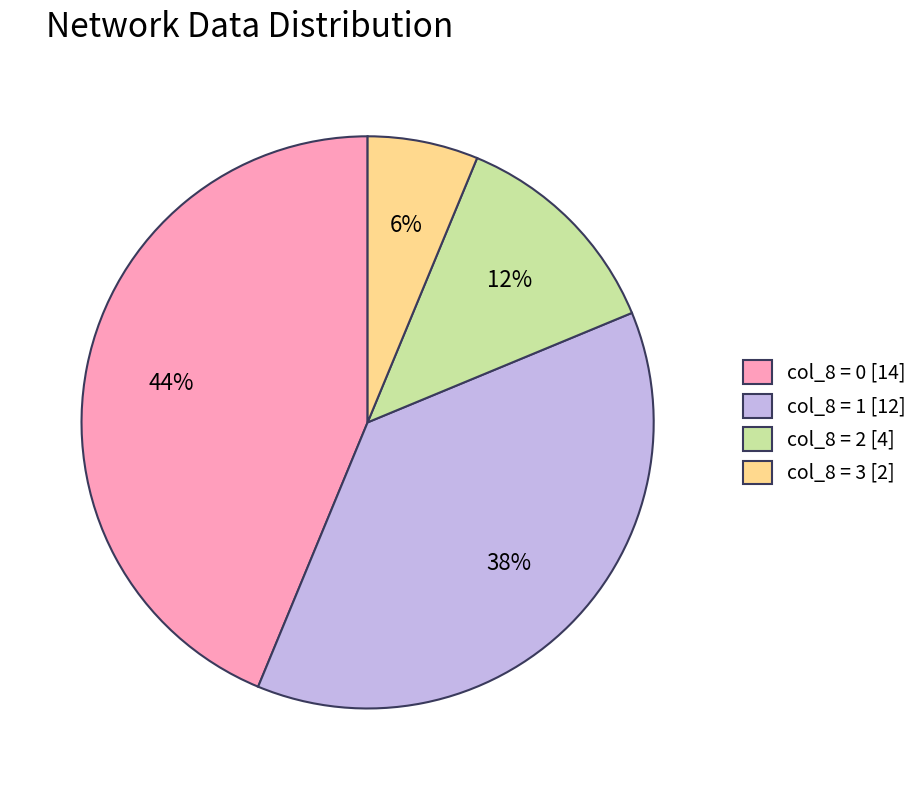

Is there any slice that represents more than half of the pie?

No